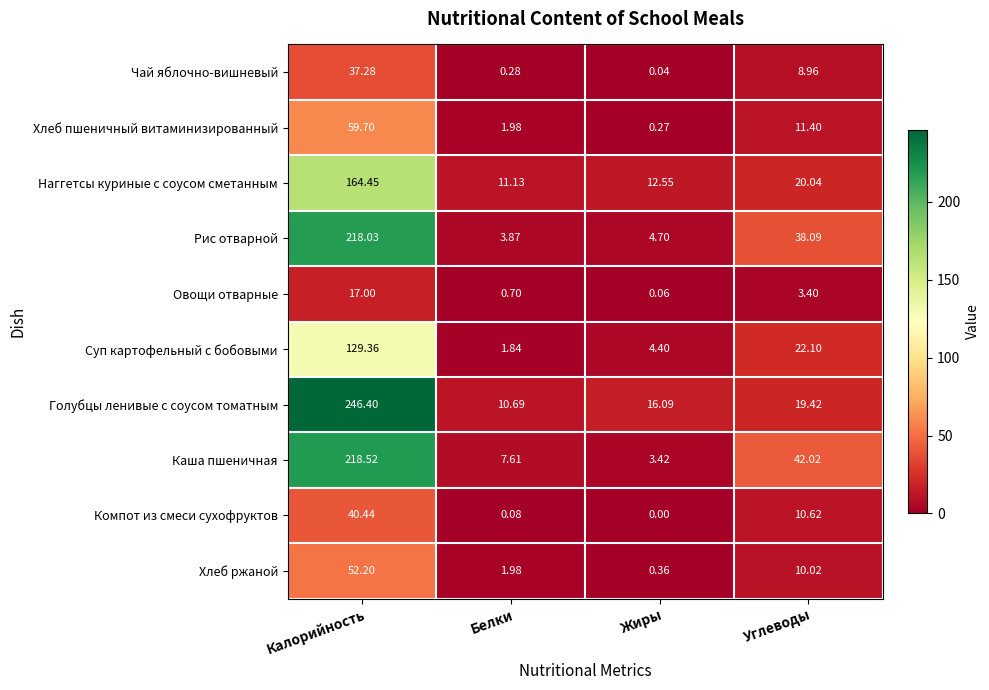

Where does the Голубцы ленивые с соусом томатным series first go above 19?

Калорийность